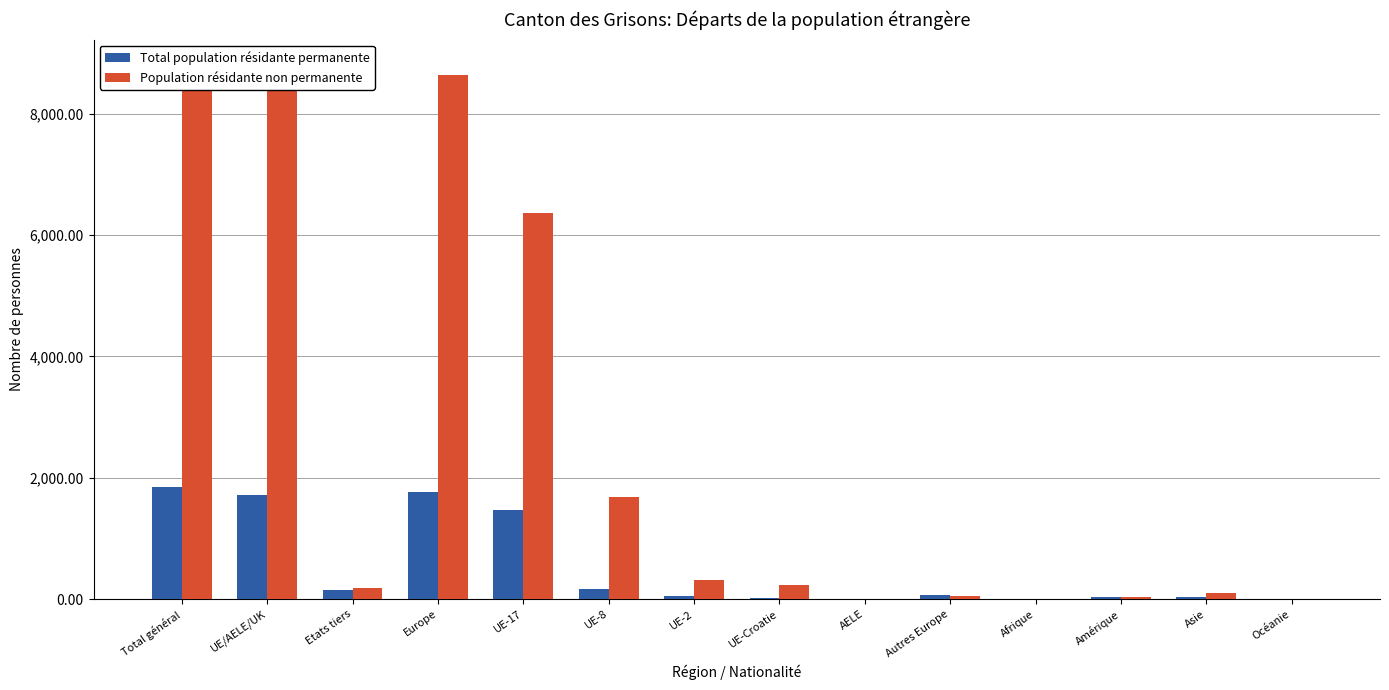

What is the value of the Population résidante non permanente bar at the 7th from the left?

321